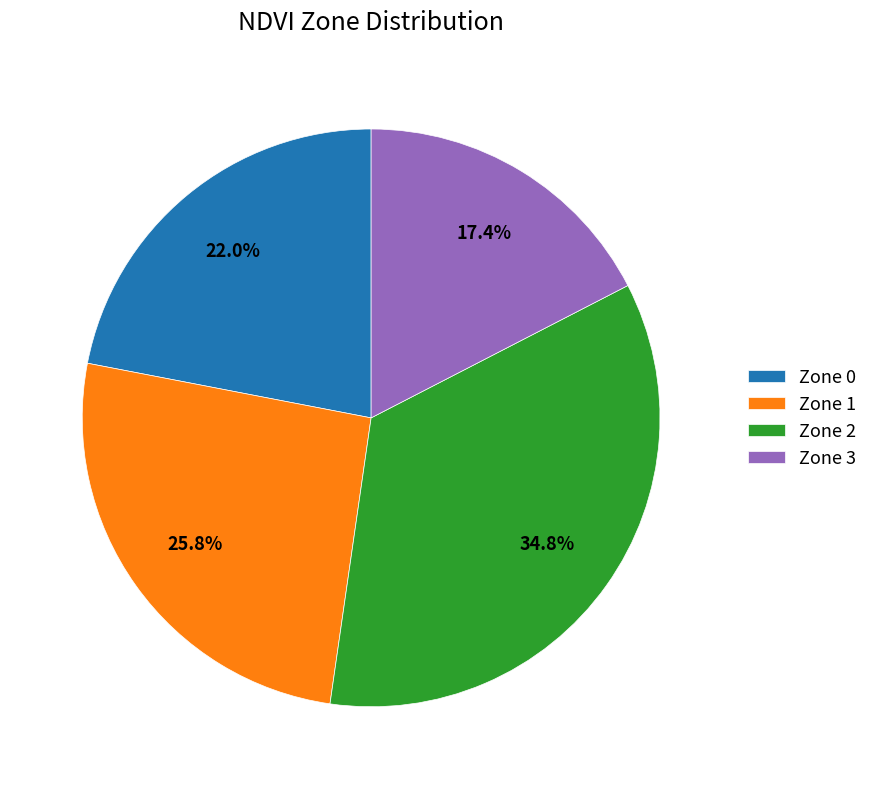

To the nearest percent, what is the average slice percentage?

25%